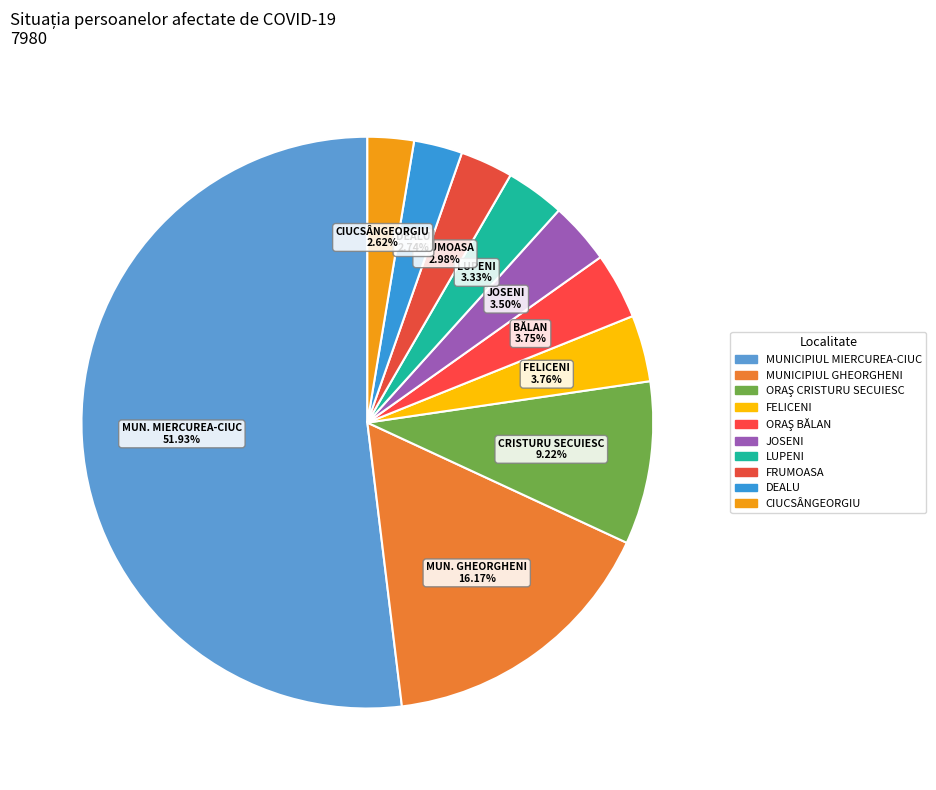

How many segments does this pie chart have?

10